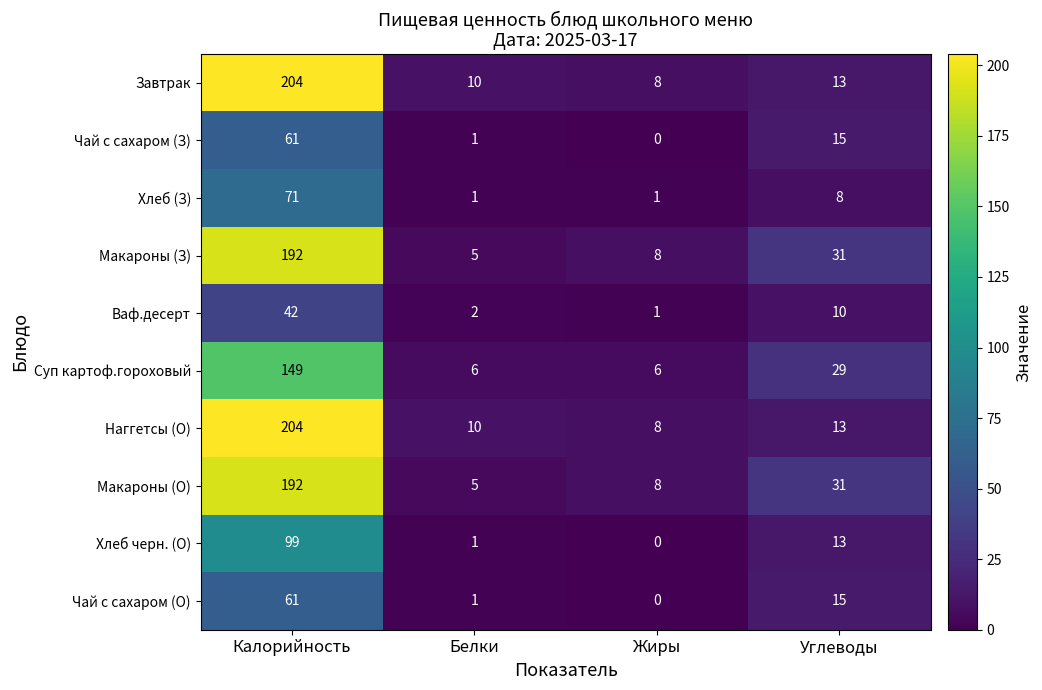

Which category has the highest value across all series?

Калорийность